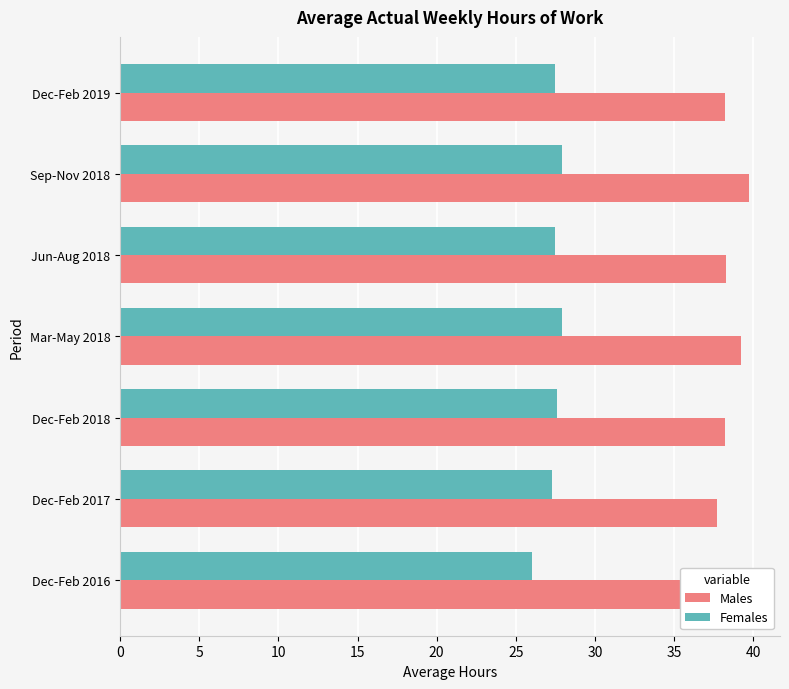

Which series changed the most between Dec-Feb 2018 and Mar-May 2018?

Males